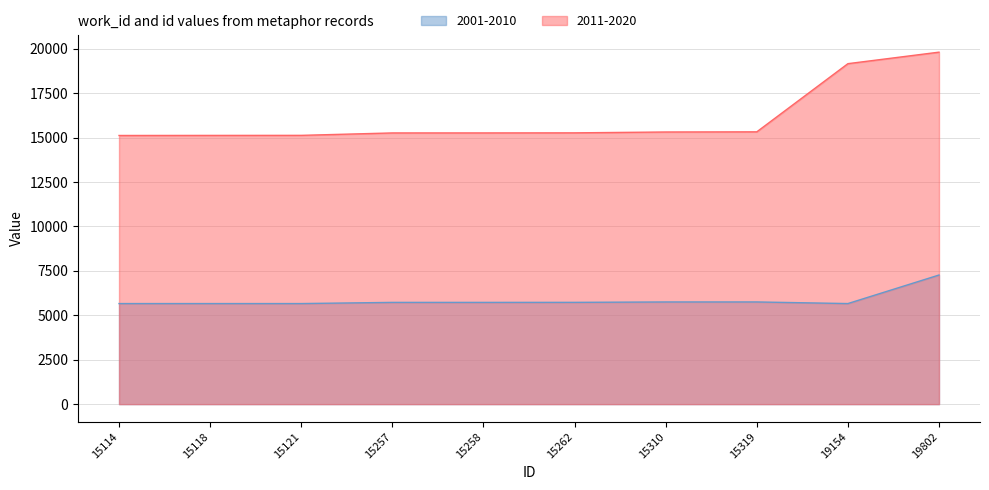

True or false: 2011-2020 and 2001-2010 intersect in this chart.

False